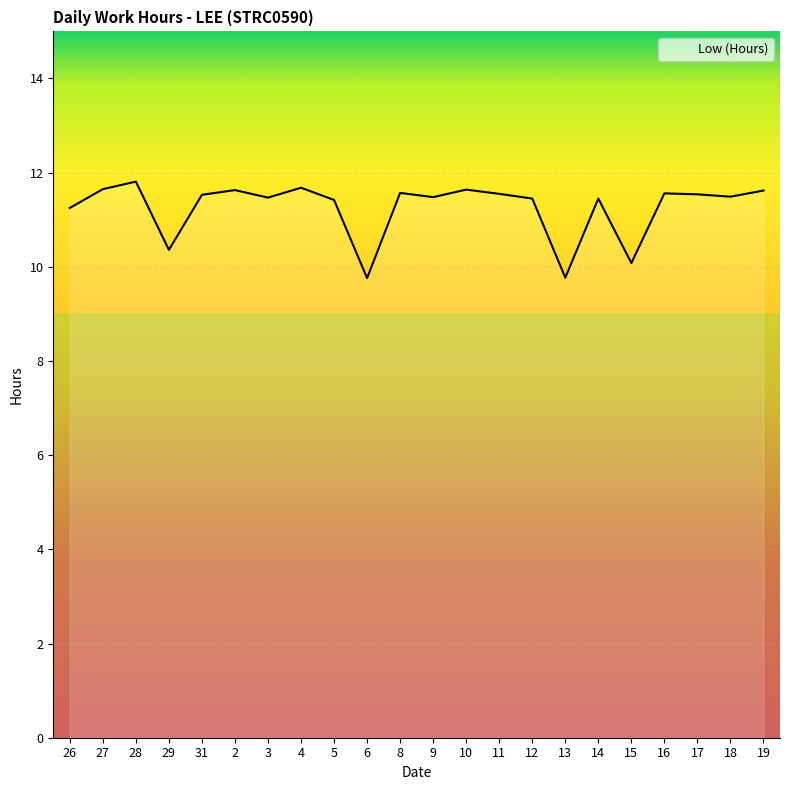

What is the greatest value displayed?

11.8